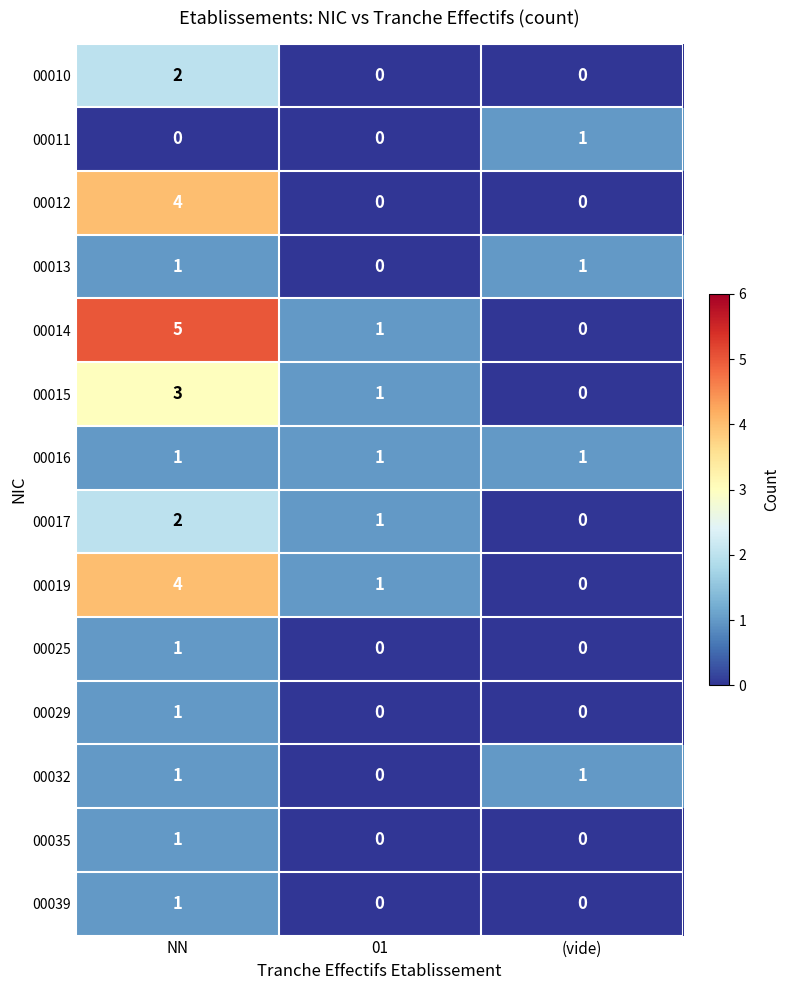

Which category has the highest value across all series?

NN